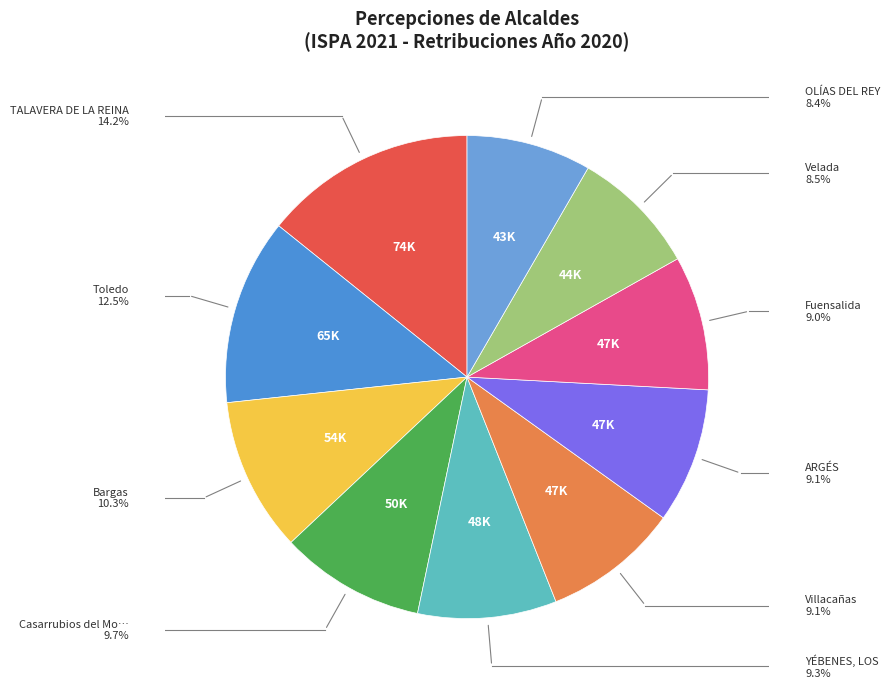

Which slice is the largest?

TALAVERA DE LA REINA